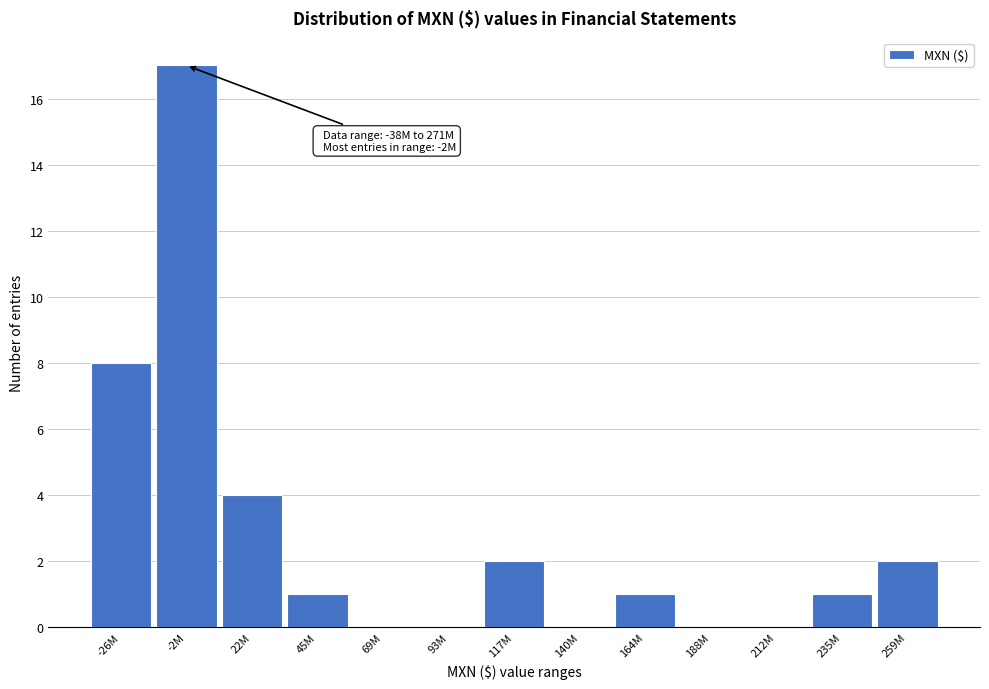

Reading left to right, what are all the values shown in this chart?

-26M=8	-2M=17	22M=4	45M=1	69M=0	93M=0	117M=2	140M=0	164M=1	188M=0	212M=0	235M=1	259M=2